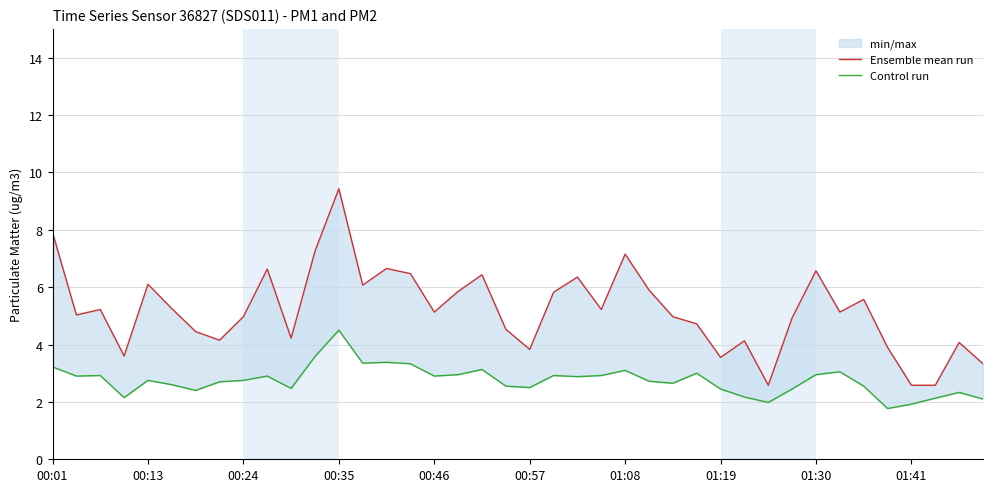

Between 31 and 34, which is larger?

34